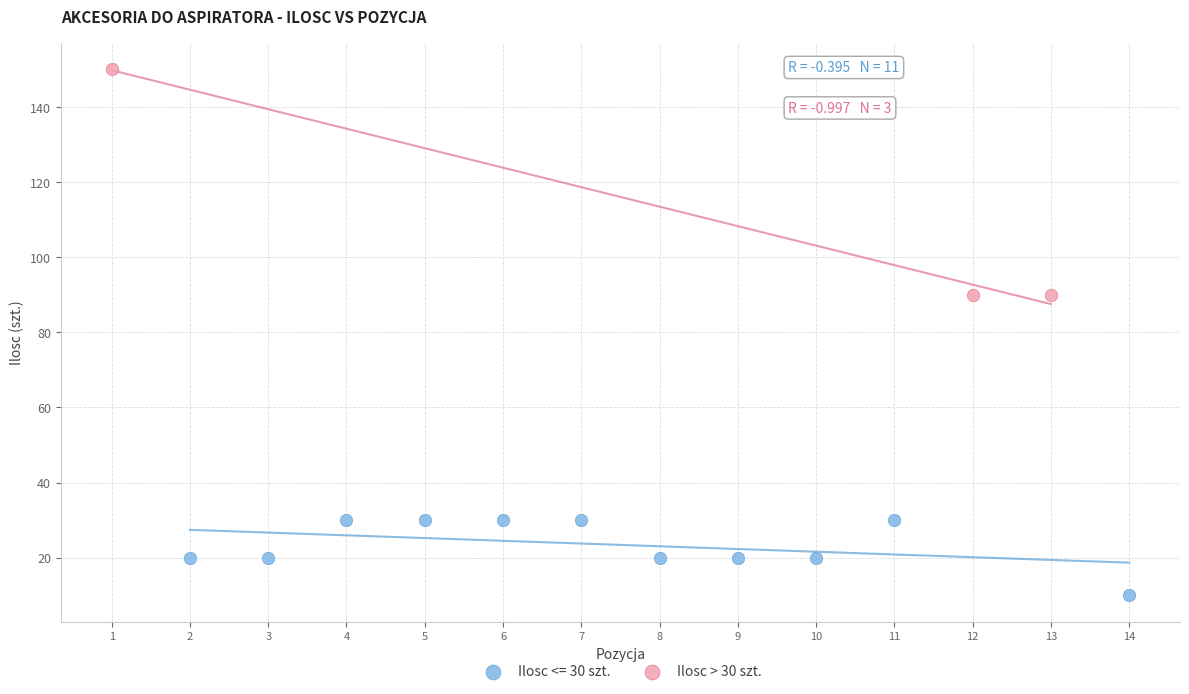

Which series has the widest spread of Y values?

Ilosc > 30 szt.